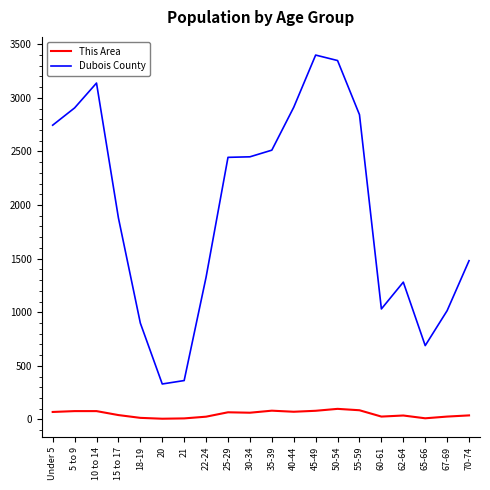

What is the difference between the highest and lowest values at 5 to 9?

2828